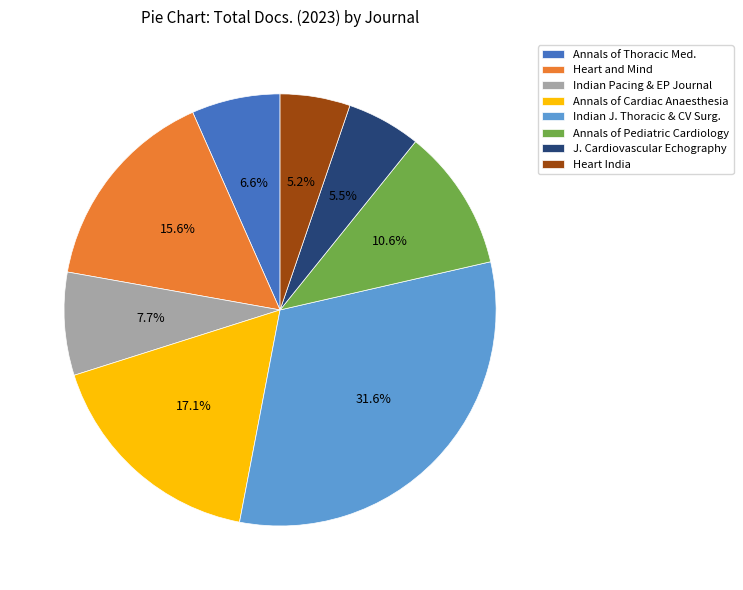

Which slice is the largest?

Indian J. Thoracic & CV Surg.